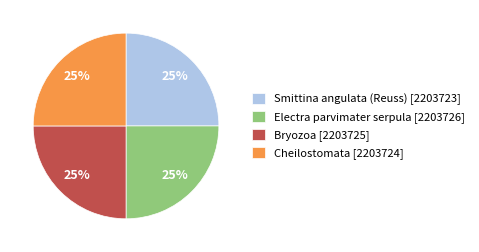

To the nearest percent, what percentage of the pie is Cheilostomata [2203724]?

25%